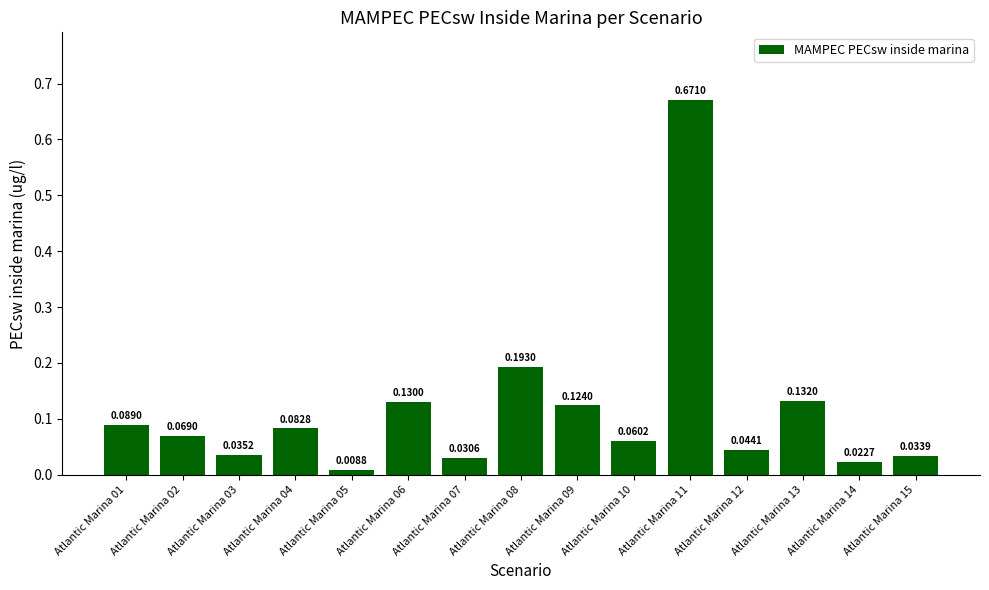

Rank the categories by value from lowest to highest.

Atlantic Marina 05, Atlantic Marina 14, Atlantic Marina 07, Atlantic Marina 15, Atlantic Marina 03, Atlantic Marina 12, Atlantic Marina 10, Atlantic Marina 02, Atlantic Marina 04, Atlantic Marina 01, Atlantic Marina 09, Atlantic Marina 06, Atlantic Marina 13, Atlantic Marina 08, Atlantic Marina 11